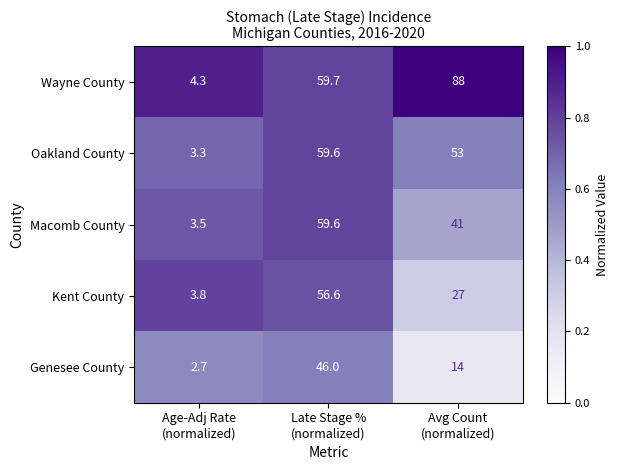

Which series has the largest total across all categories?

Wayne County